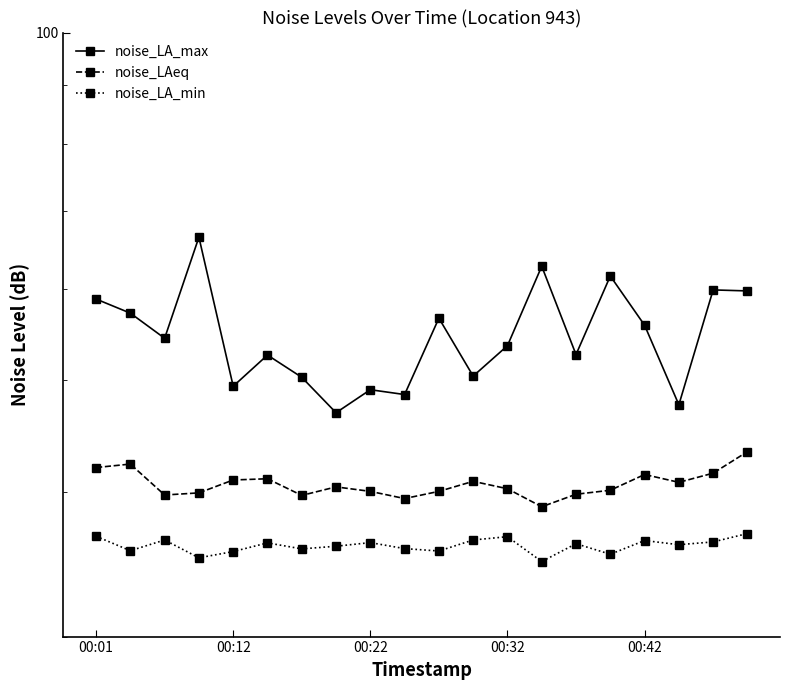

What is the difference between the noise_LA_min values at 18 and 00:12?

0.6